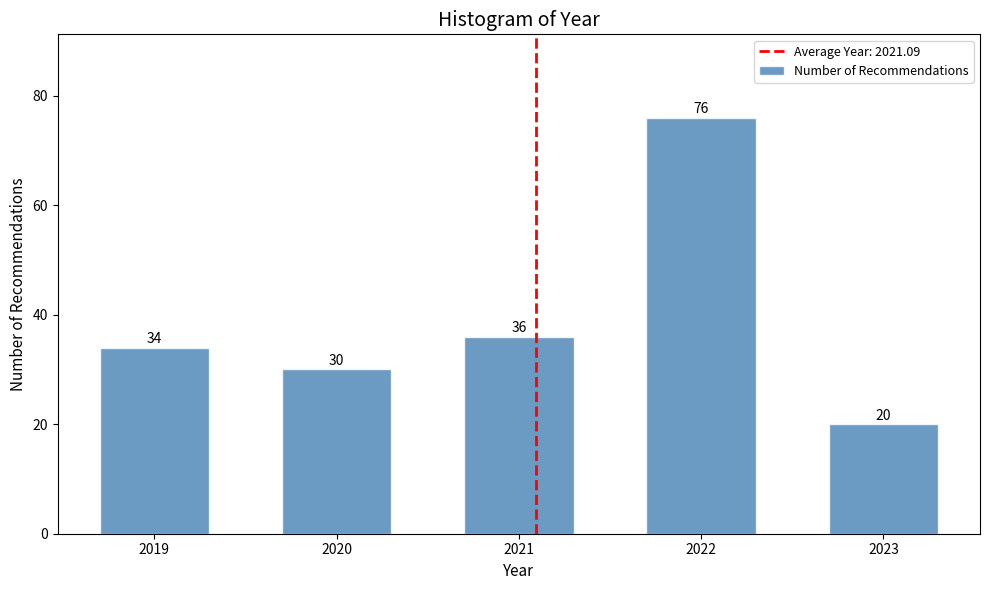

Reading left to right, what are all the values shown in this chart?

2019=34	2020=30	2021=36	2022=76	2023=20